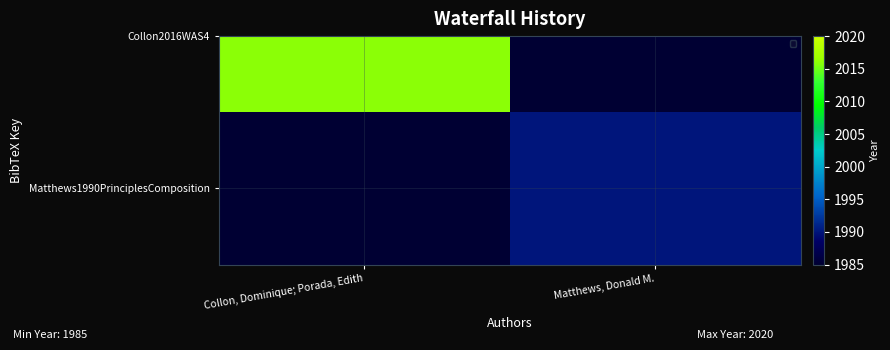

Which label corresponds to the largest value in the chart?

Matthews, Donald M.